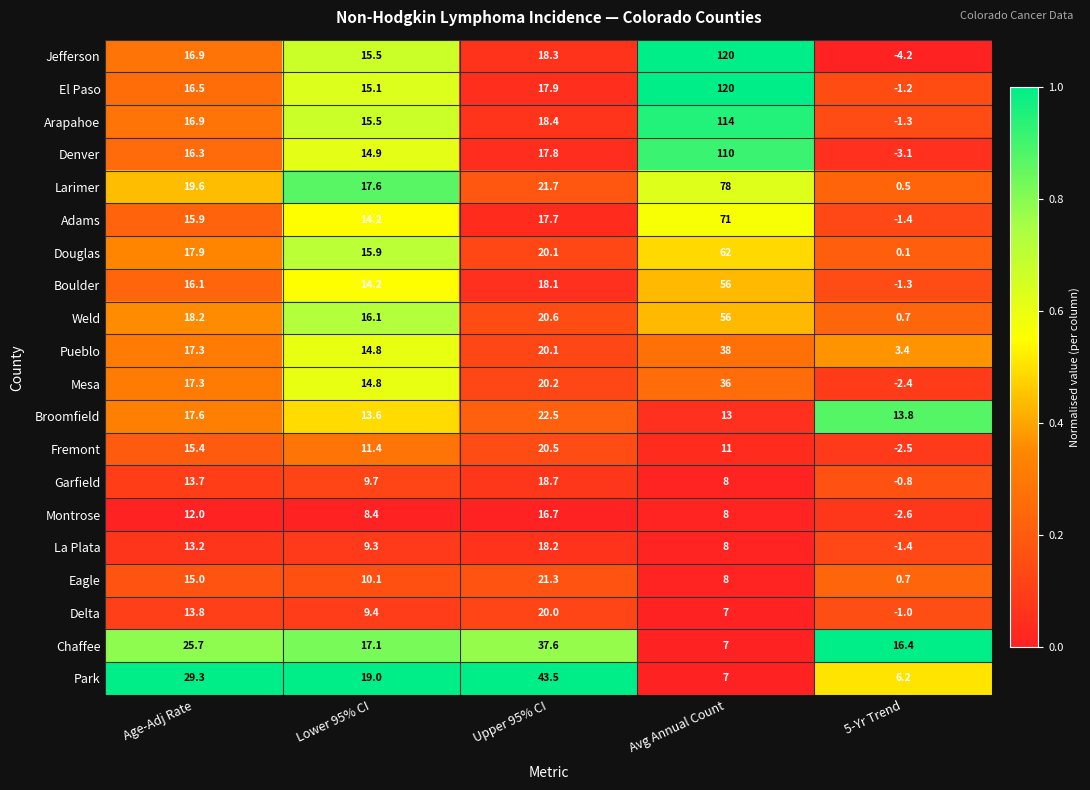

Between Lower 95% CI and 5-Yr Trend, which series saw the biggest shift?

Jefferson